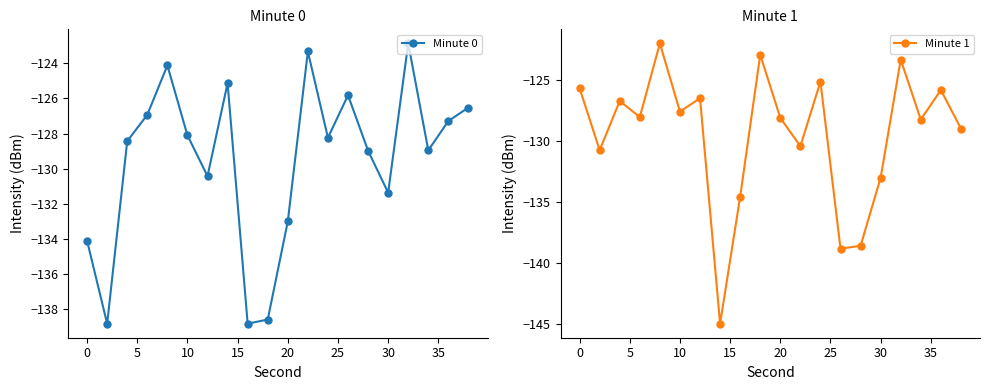

How many values in the Minute 1 series exceed -128?

9